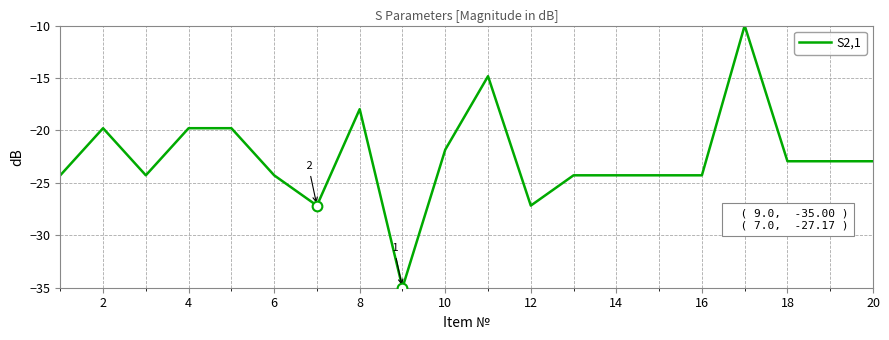

What is the minimum value shown in the chart?

-35.0